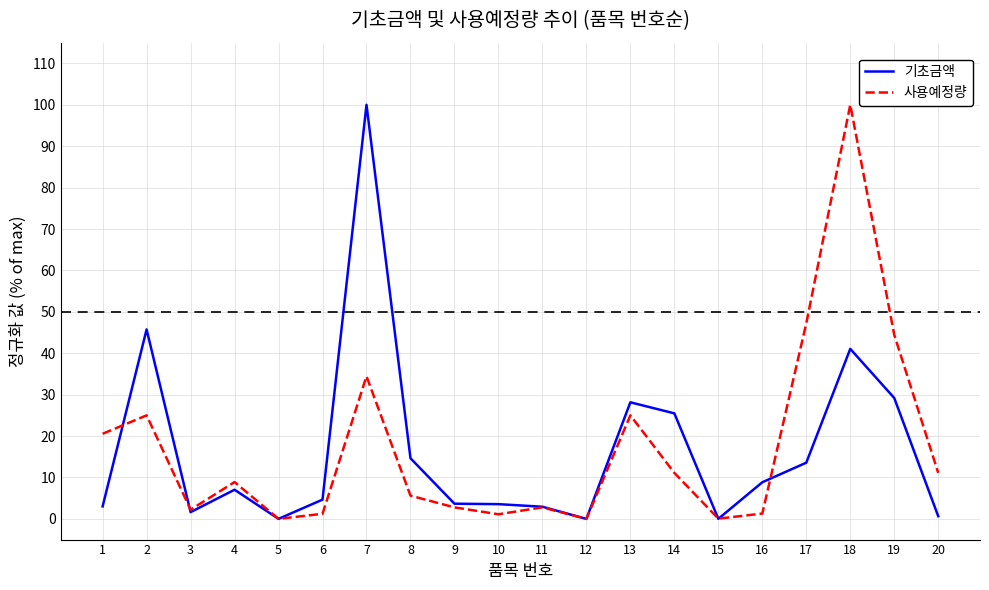

Which category has the highest value in the 사용예정량 series?

18